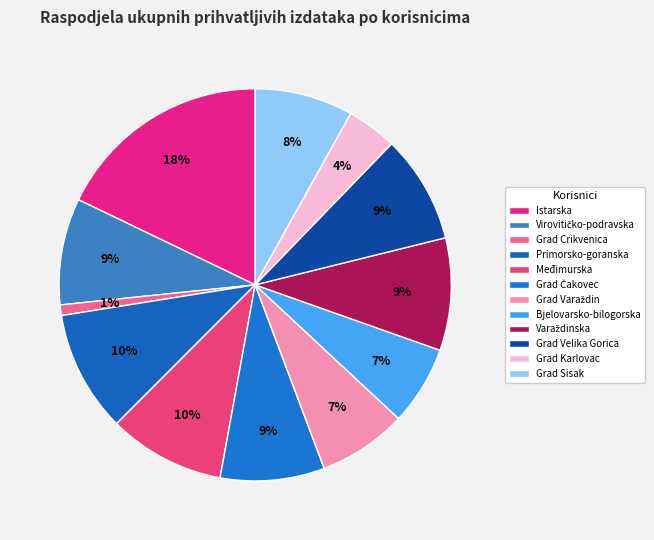

Is it true that Grad Crikvenica is 1% of the pie?

True